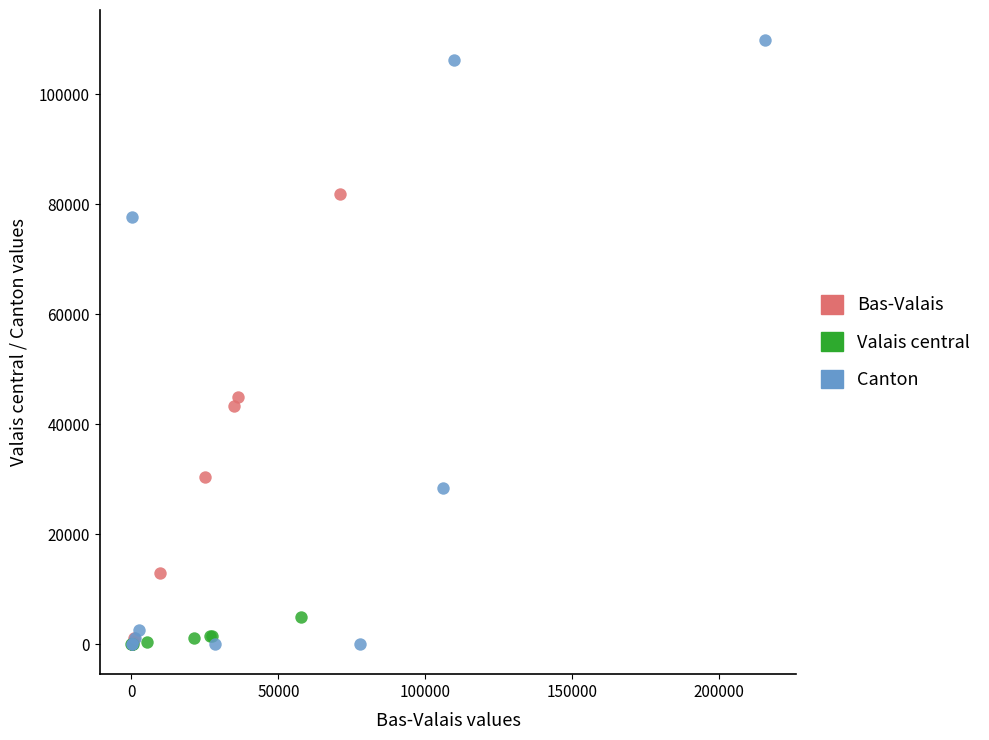

Which series reaches the maximum Y coordinate?

Canton